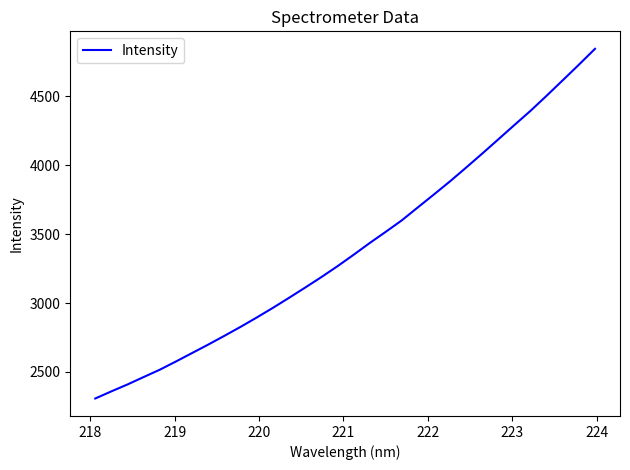

What is the maximum value shown in the chart?

4845.3